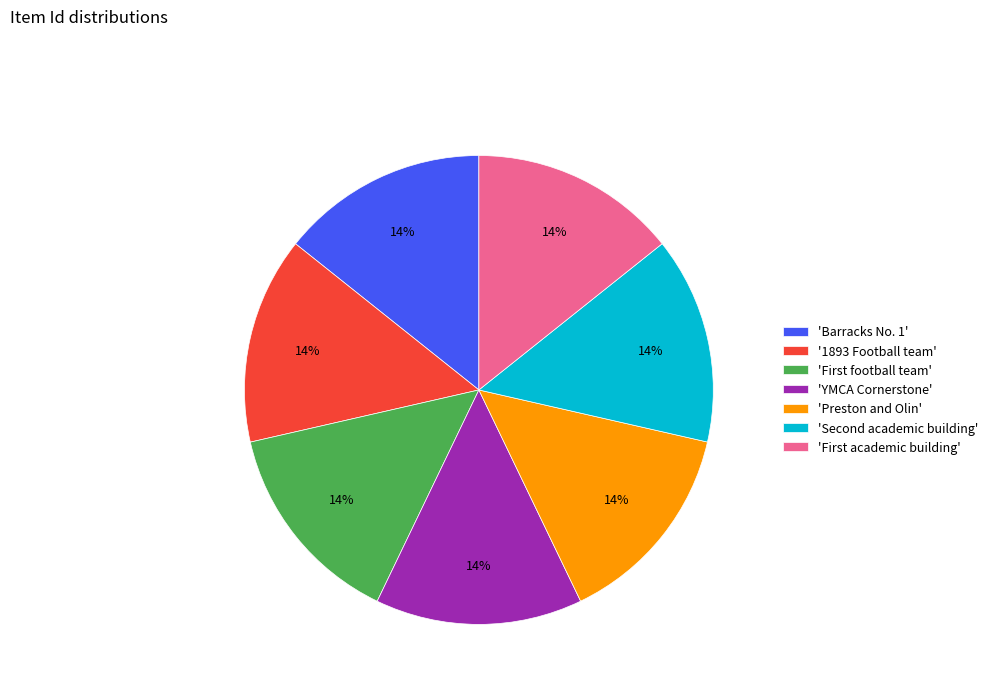

Is there any slice that represents more than half of the pie?

No